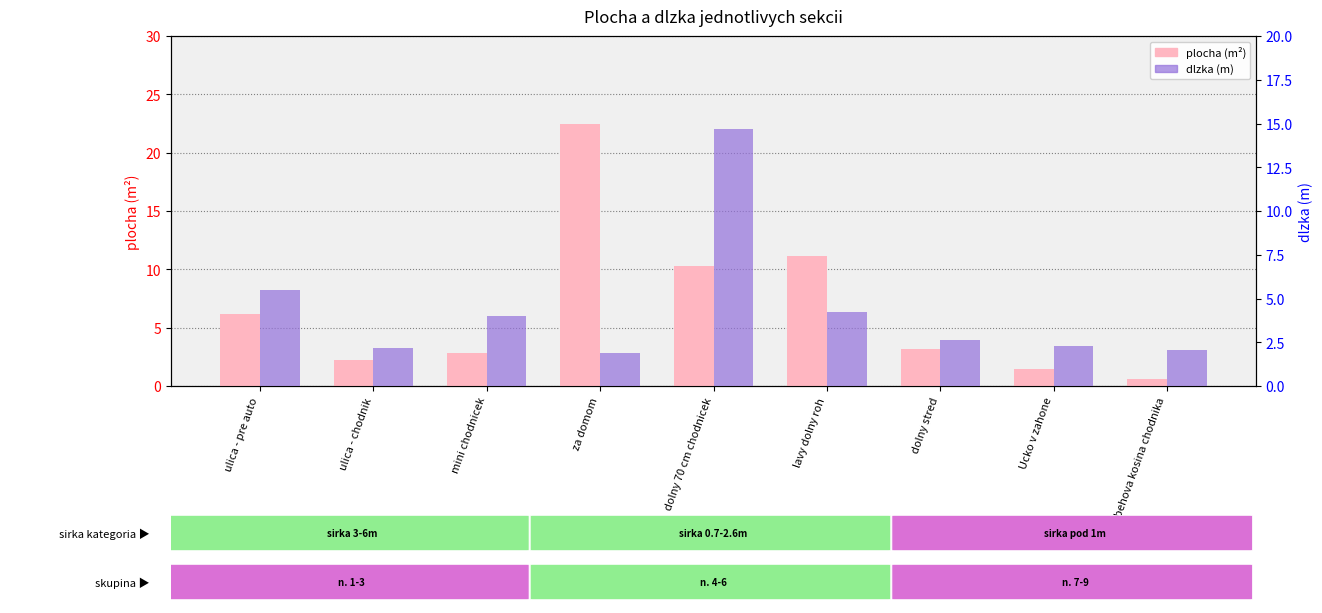

What is the label of the 3rd bar from the left?

mini chodnicek